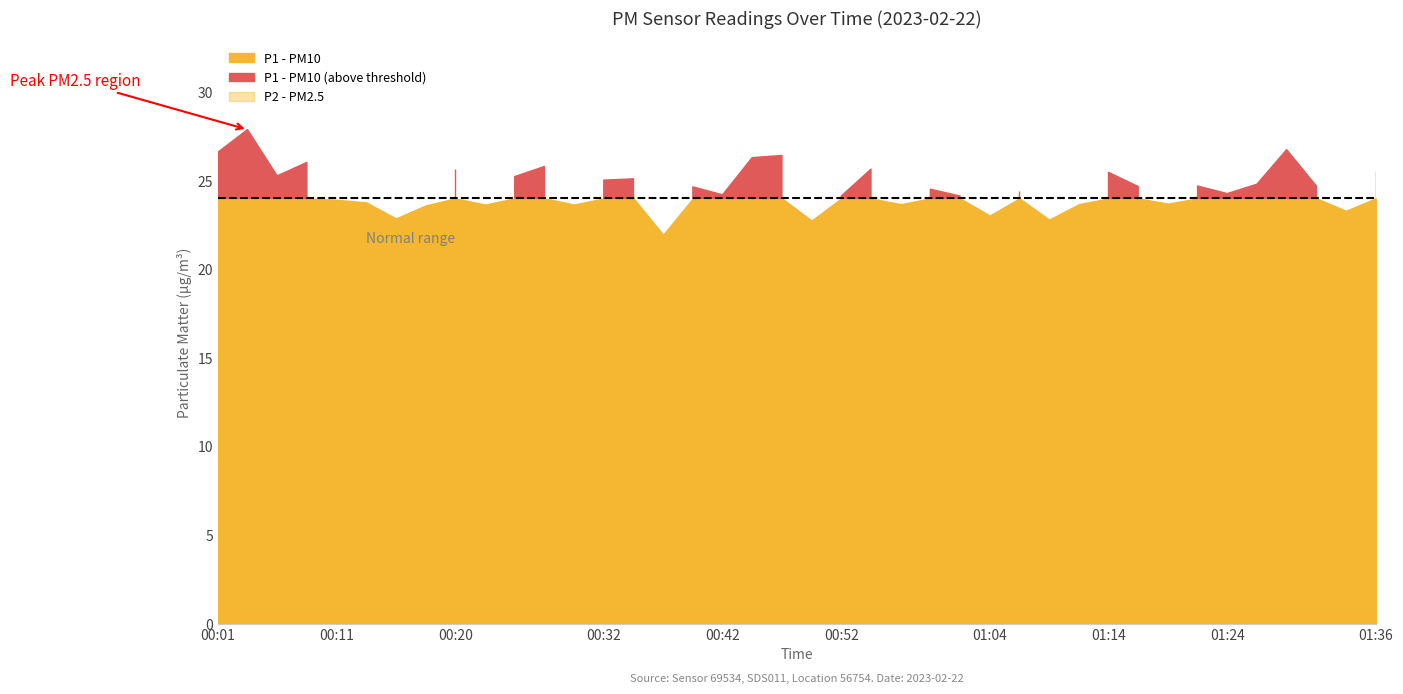

The P2 series shows 11.8 at 00:52. True or false?

True